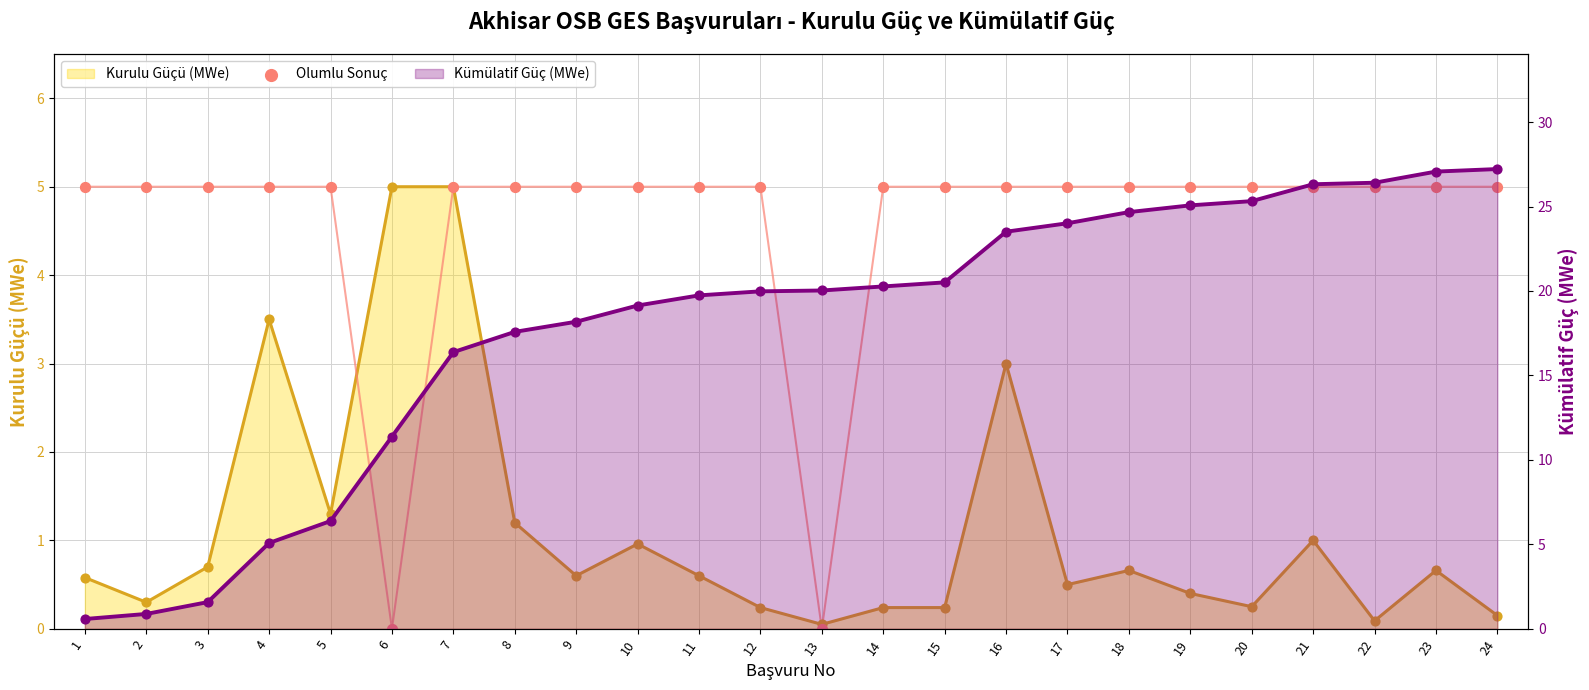

Which has a higher value, 15 or 13?

15